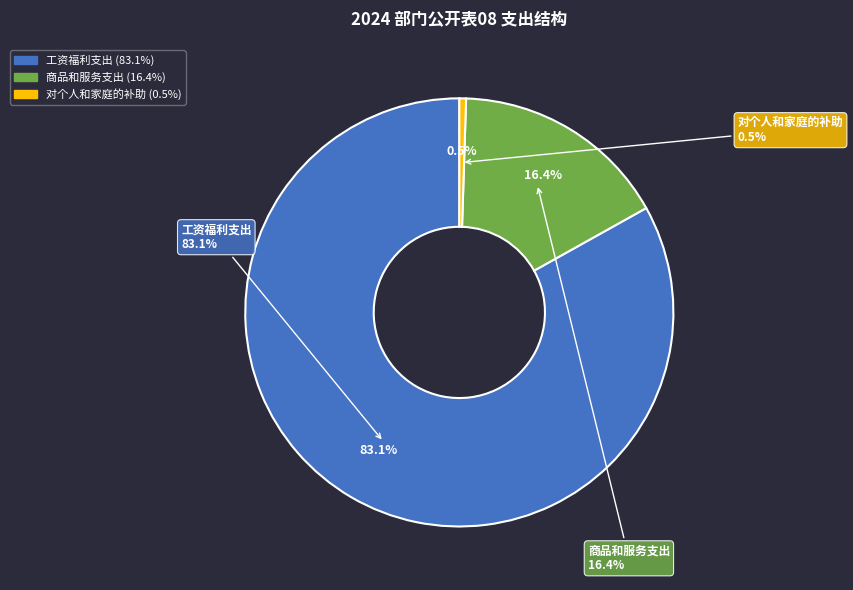

What portion of the pie excludes 商品和服务支出?

83.6%